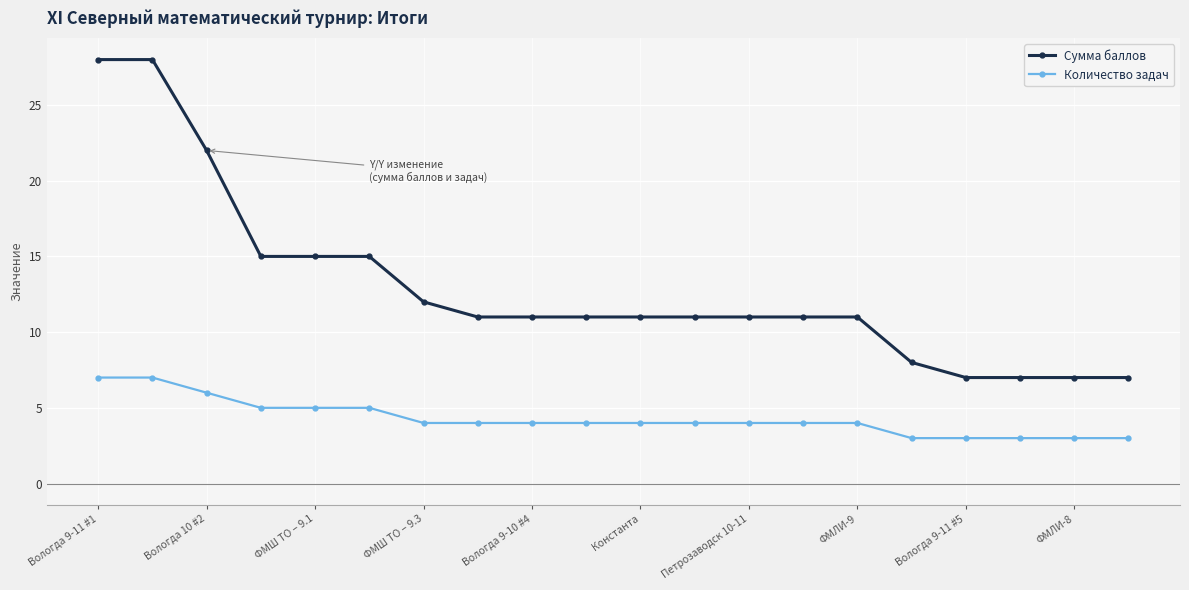

Which series has the largest range (max minus min)?

Сумма баллов